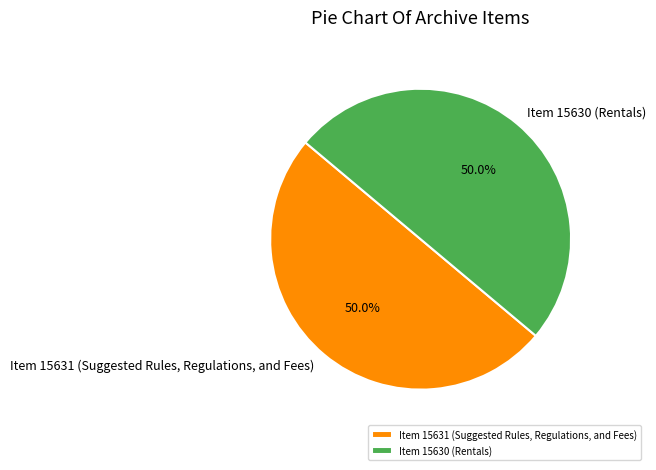

To the nearest percent, what percentage of the pie is Item 15631 (Suggested Rules, Regulations, and Fees)?

50%